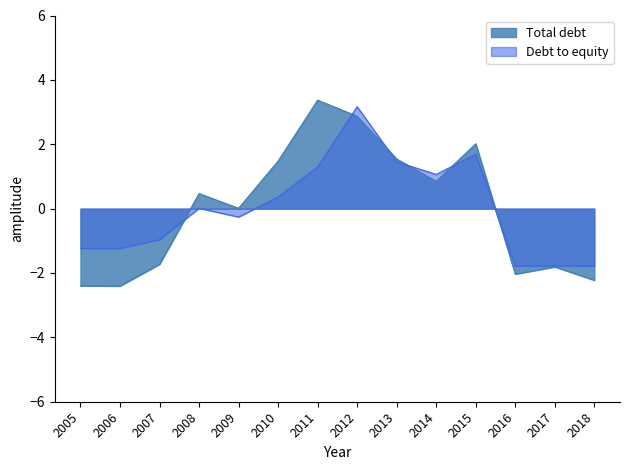

The Debt to equity series shows -1.8 at 2018. True or false?

True